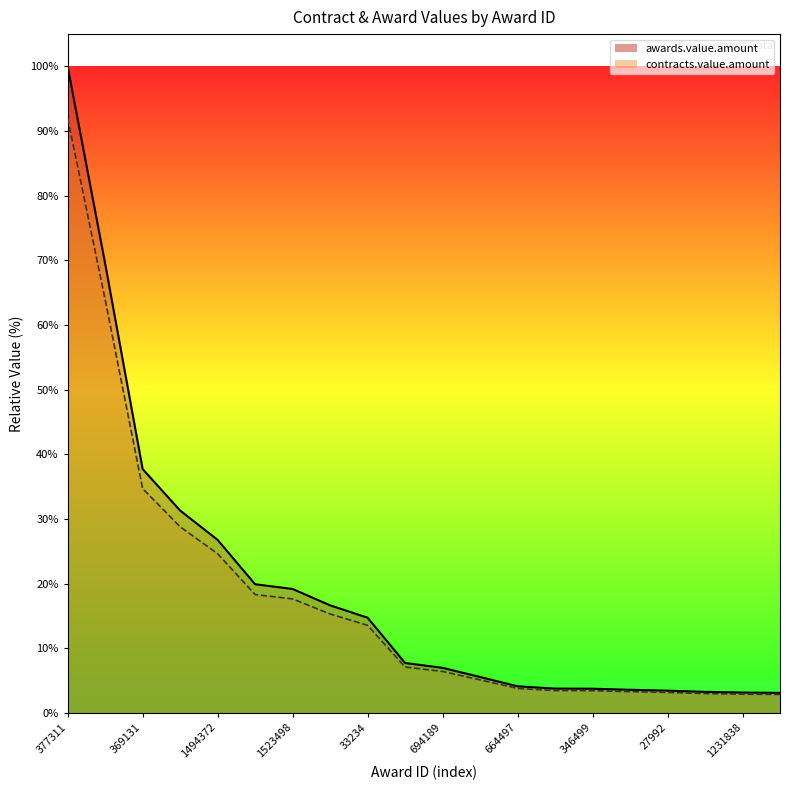

How many distinct data groups are displayed?

2